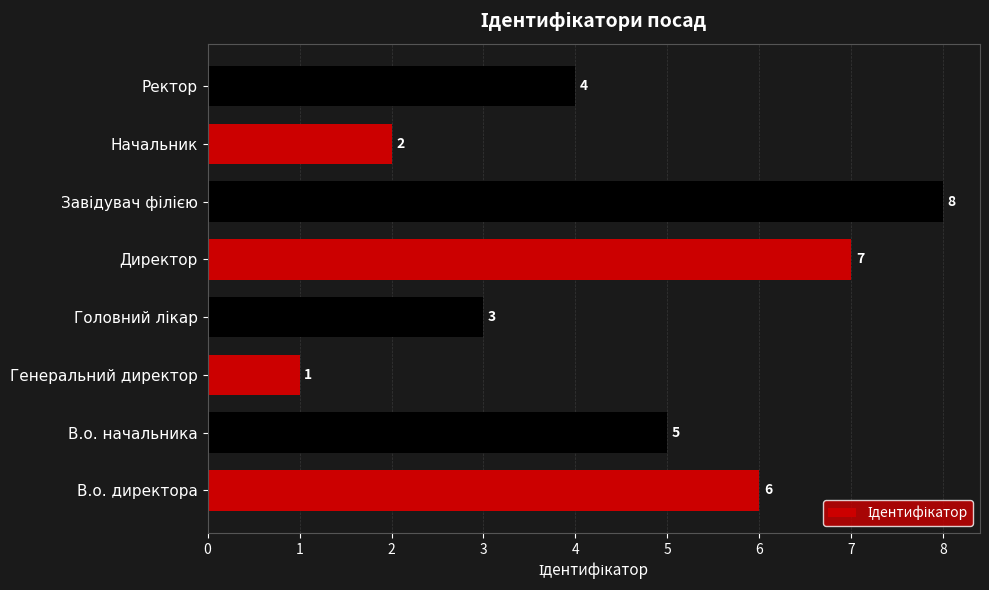

How many bars are there in total?

8